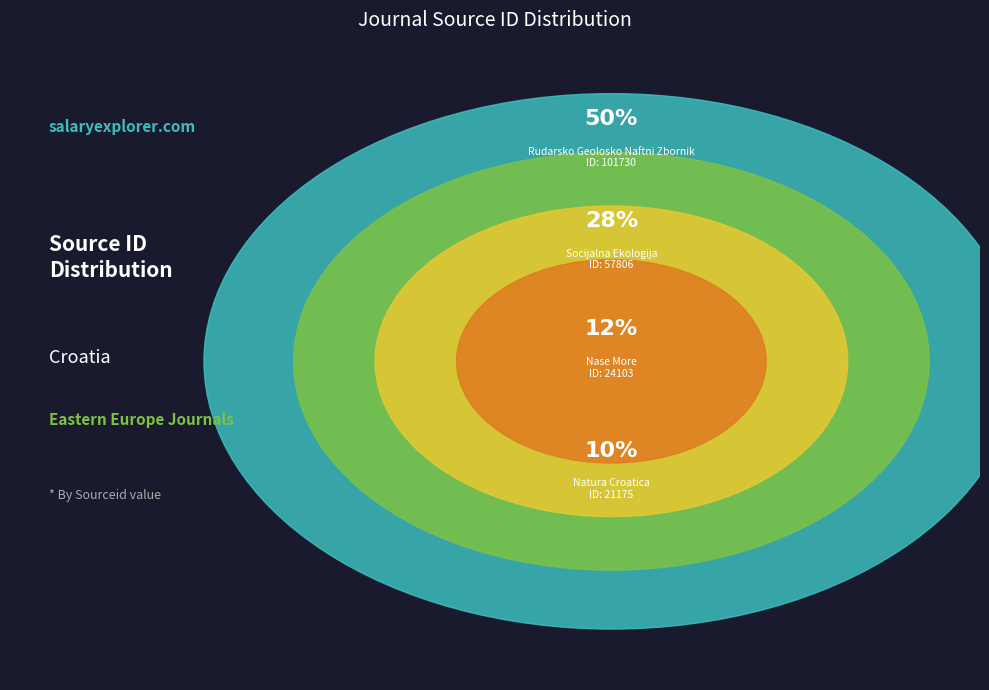

Is it true that Socijalna Ekologija (Rank 3) is 28% of the pie?

True